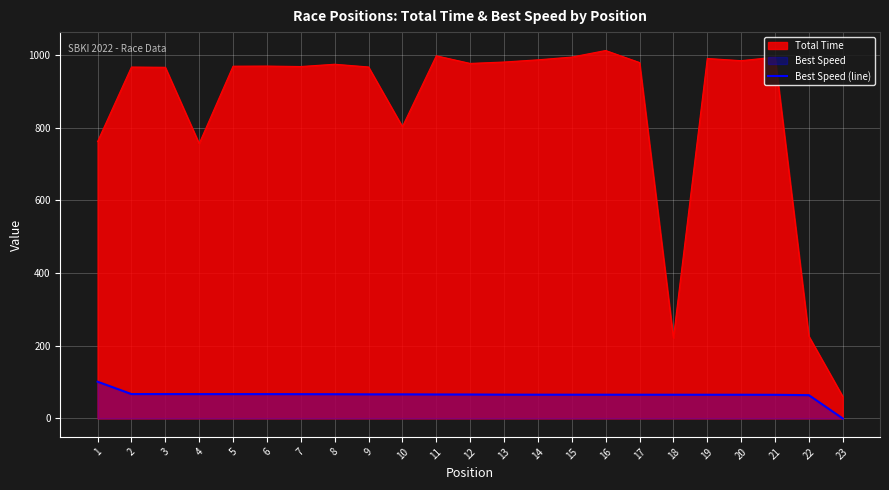

At which label does the data first exceed 65?

1